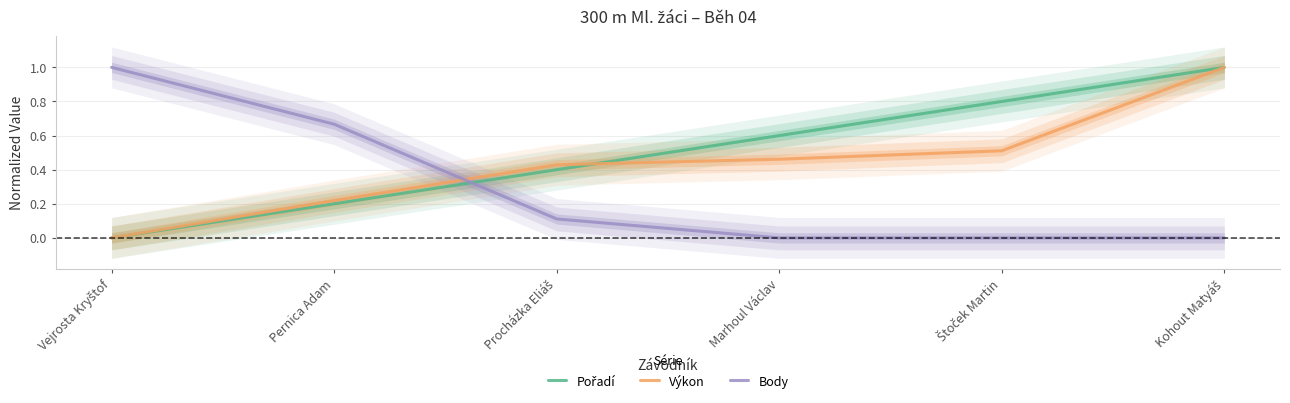

What is the difference between the Pořadí values at Marhoul Václav and Vejrosta Kryštof?

0.6